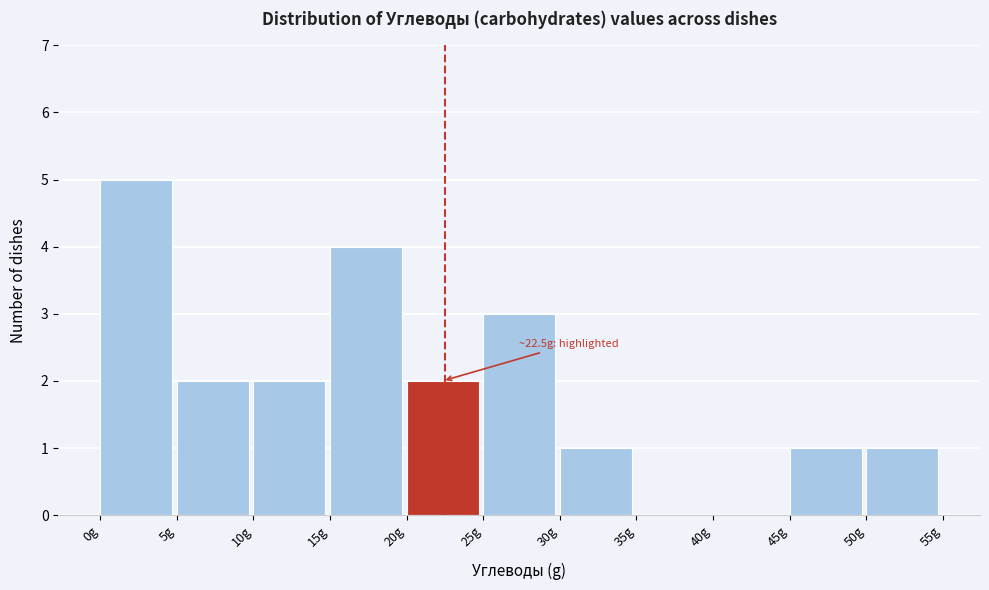

Over which range of the x-axis is the bar tallest?

0 to 5